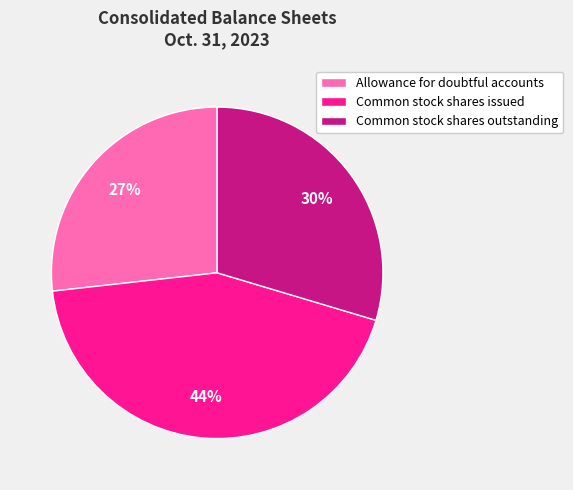

Which category has the smallest portion of the pie?

Allowance for doubtful accounts